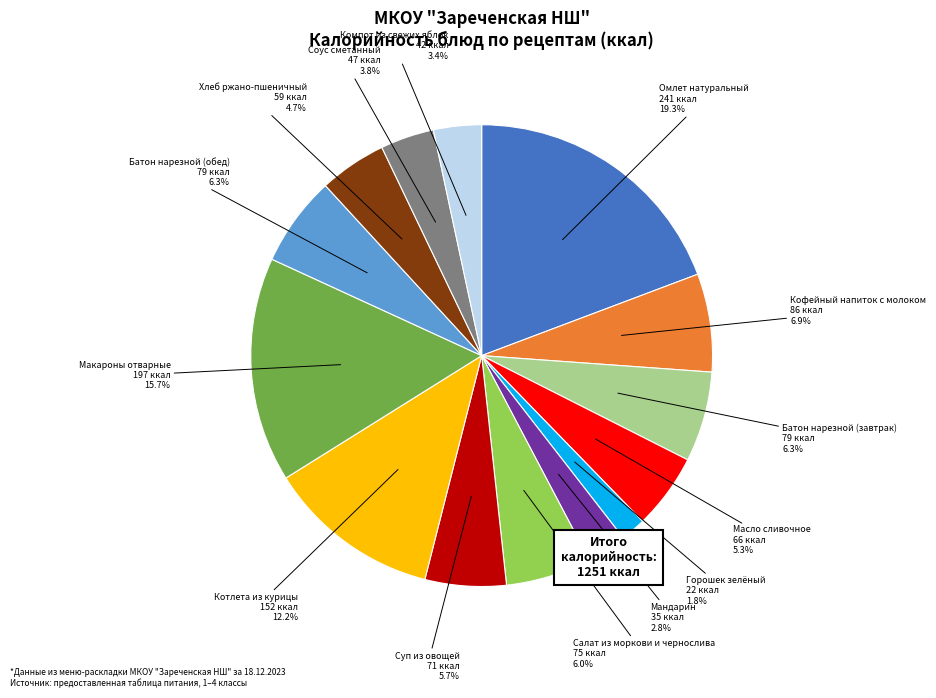

Is there a majority slice in this chart?

No